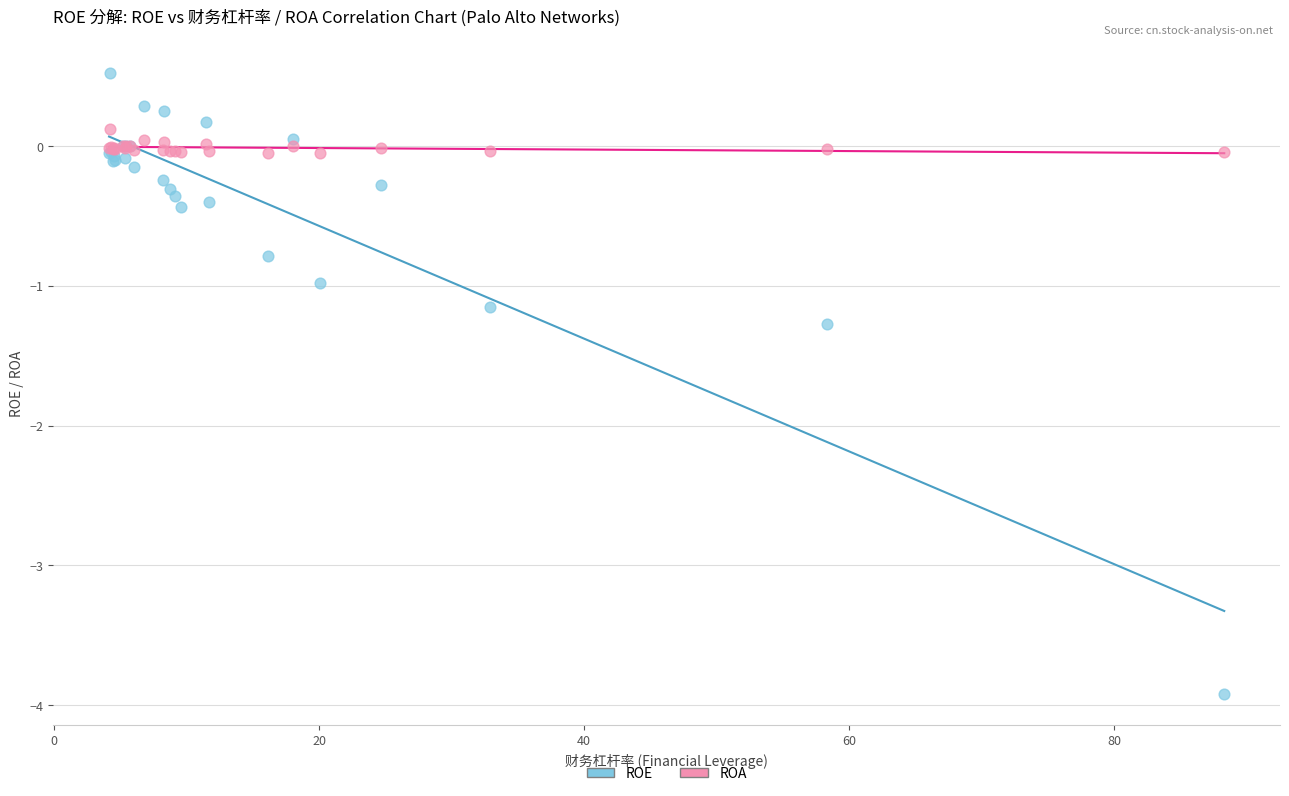

What are all the series names shown in the legend?

ROE, ROA